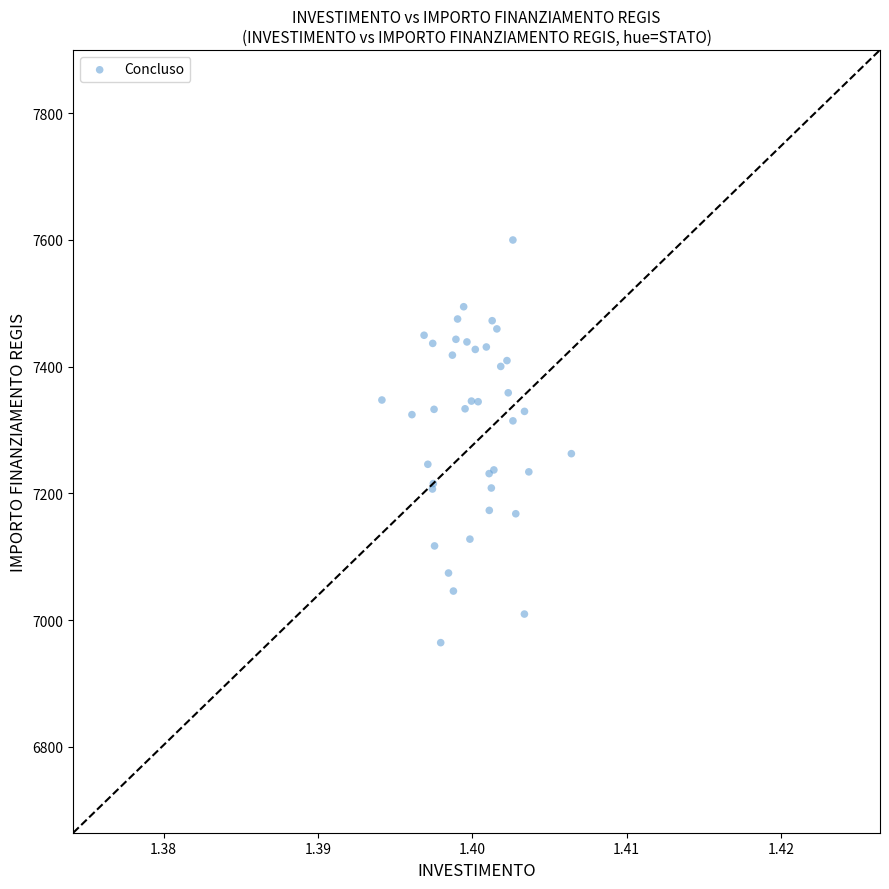

What Y value in the scatter plot is closest to 7282?

7262.7